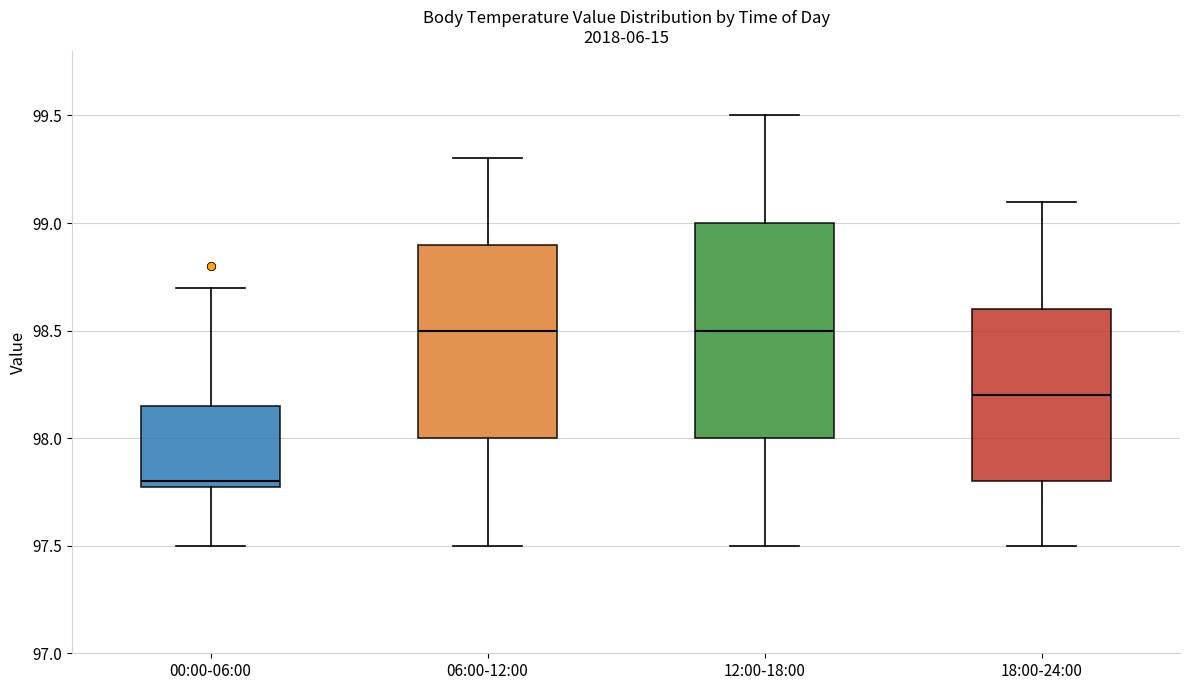

Reading left to right, read every box against the y-axis: the position of its median line, the range the box covers, and the ends of its whiskers. The values are not printed on the chart, so give them approximately, as read against the axis.

00:00-06:00: median 97.80 (just above the box's lower edge), box 97.80 to 98.15, whiskers 97.50 to 98.70
06:00-12:00: median 98.50, box 98.00 to 98.90, whiskers 97.50 to 99.30
12:00-18:00: median 98.50, box 98.00 to 99.00, whiskers 97.50 to 99.50
18:00-24:00: median 98.20, box 97.80 to 98.60, whiskers 97.50 to 99.10